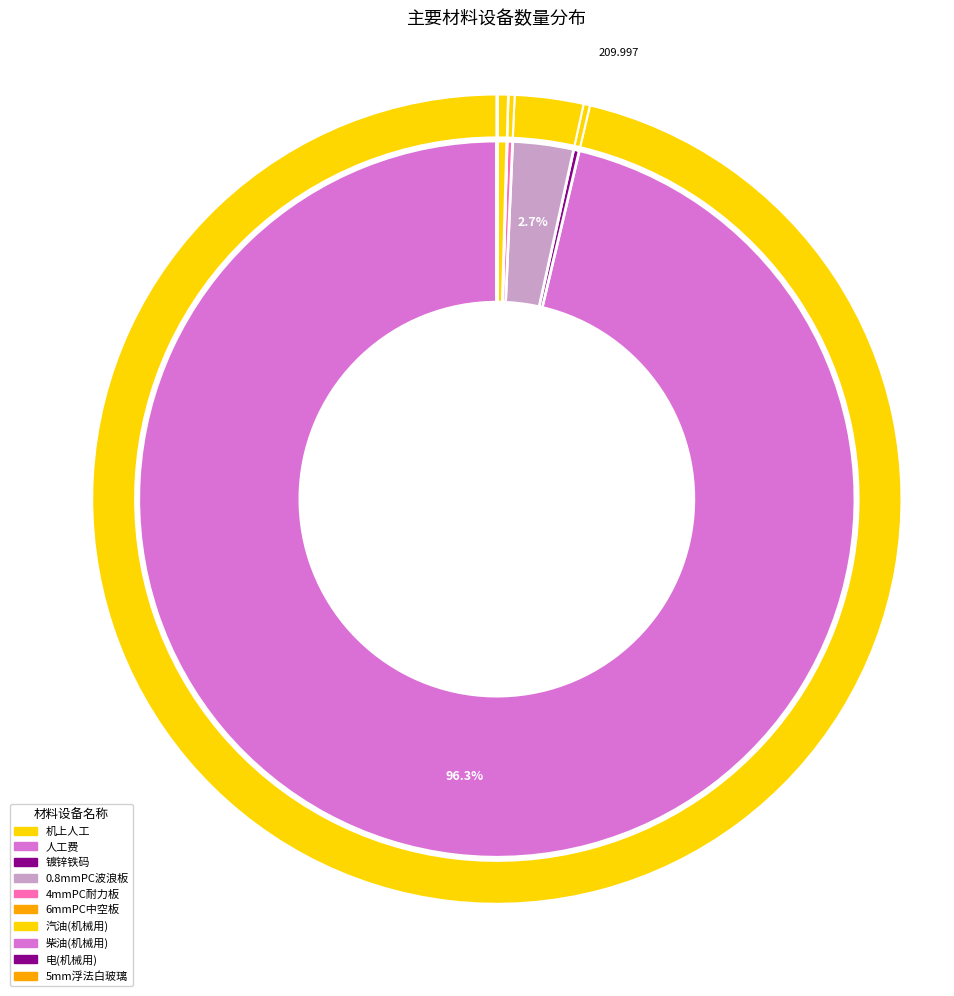

How many slices are in this pie chart?

10